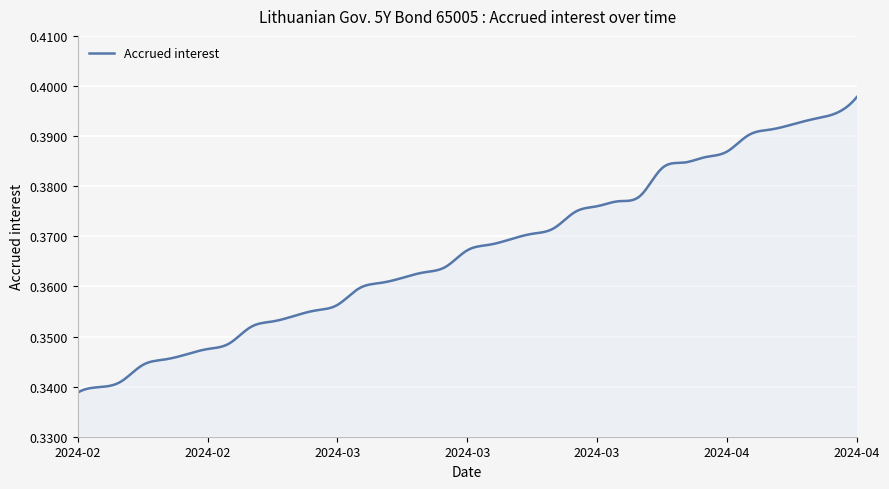

What is the value of the 16th point from the left?

0.4